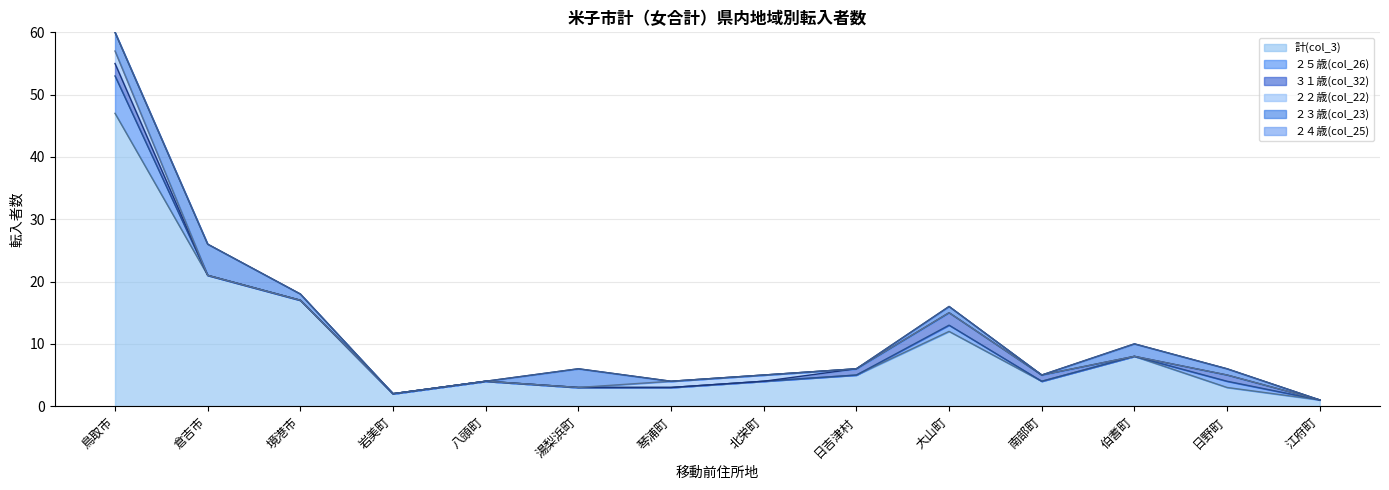

How many series are shown in this chart?

6